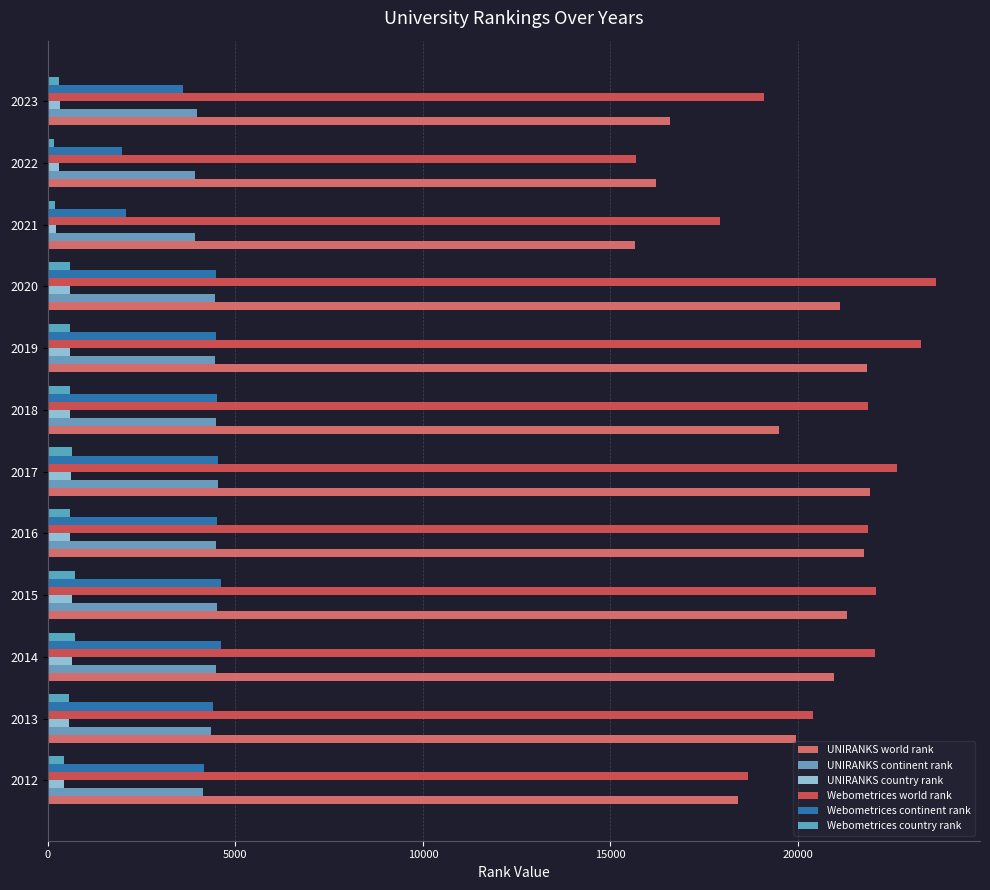

How many data points in Webometrices world rank are less than 21859?

6